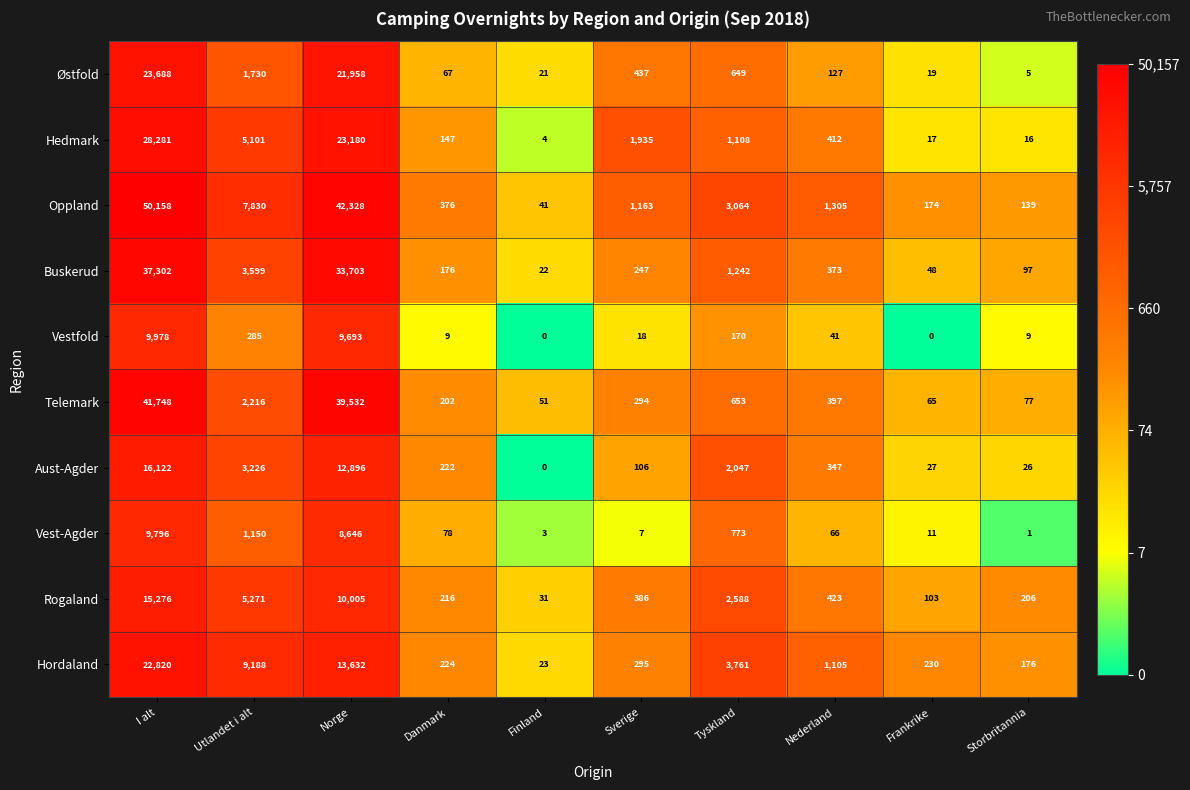

What is the total value across all series at Tyskland?

16055